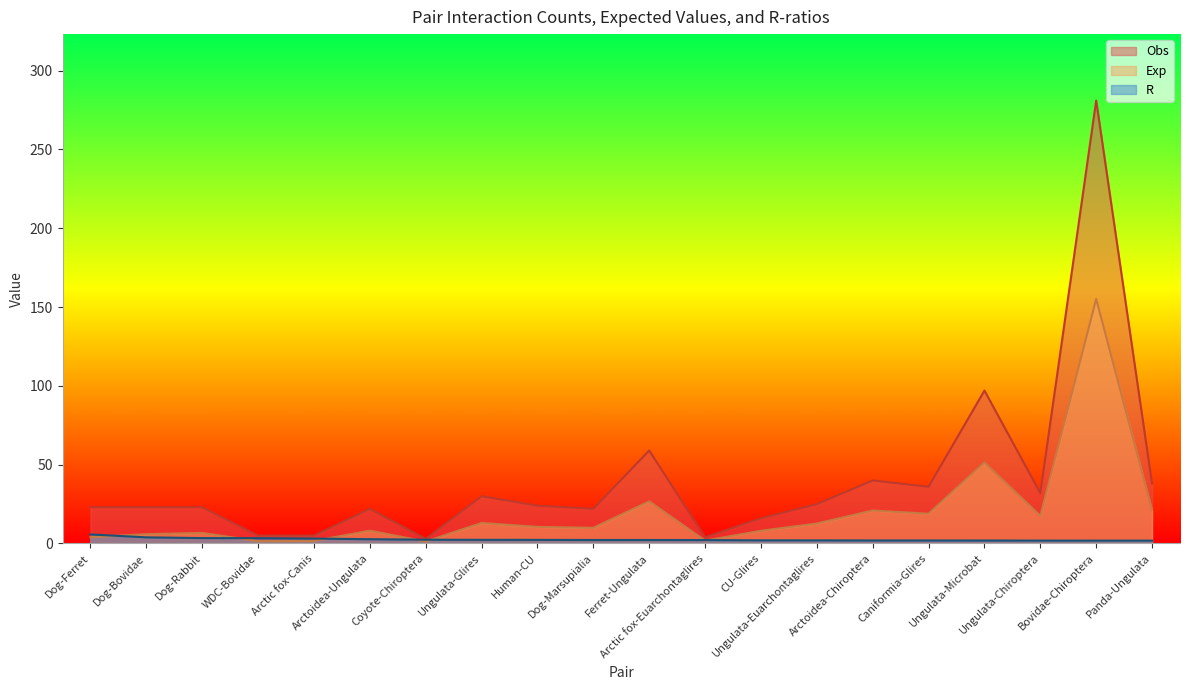

Which series changed the most between Dog-Ferret and Dog-Marsupialia?

Exp